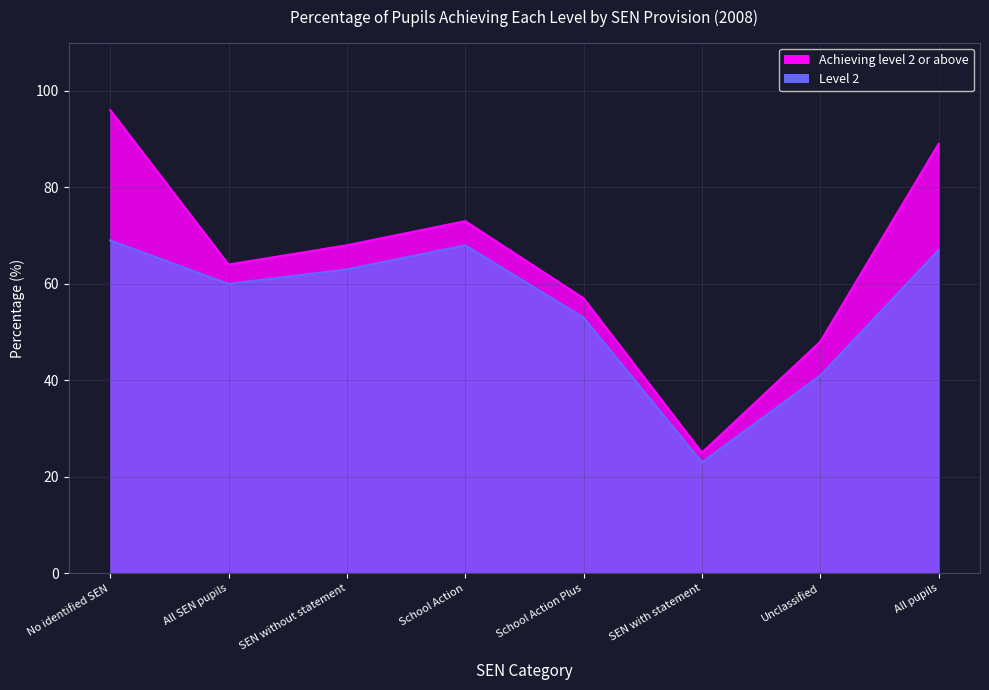

What is the average value of the Achieving level 2 or above series?

65